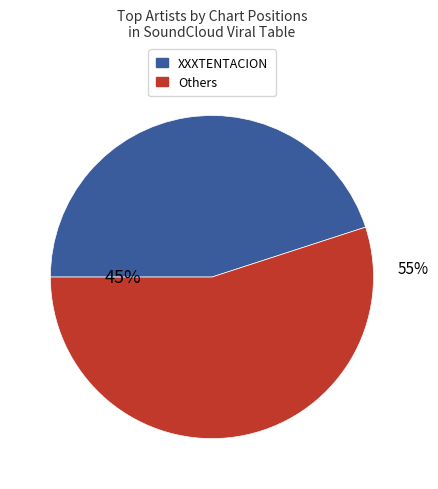

What percentage is the XXXTENTACION slice, to the nearest percent?

45%